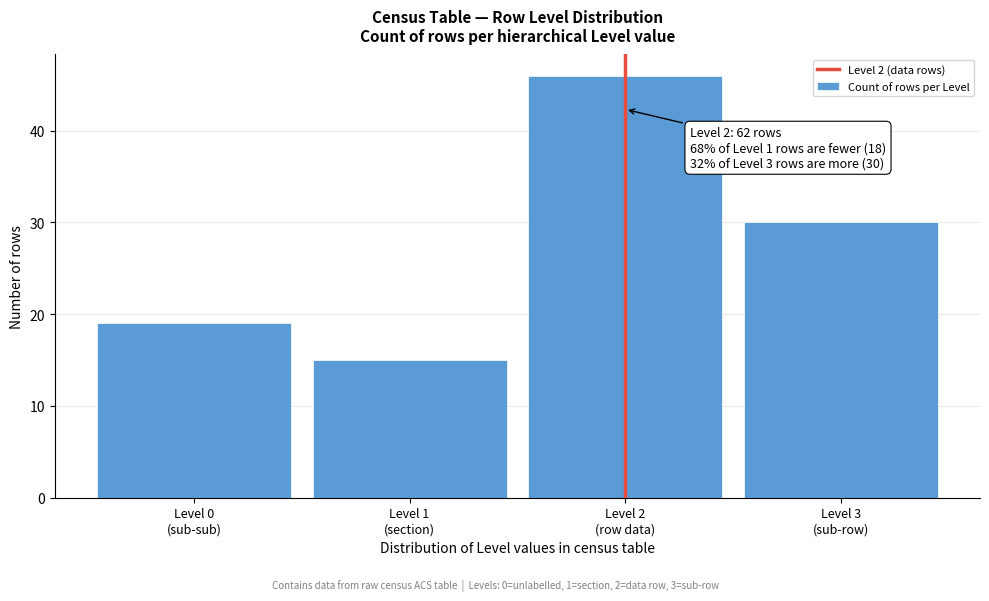

Reading left to right, transcribe all the data shown in this chart.

19	15	46	30